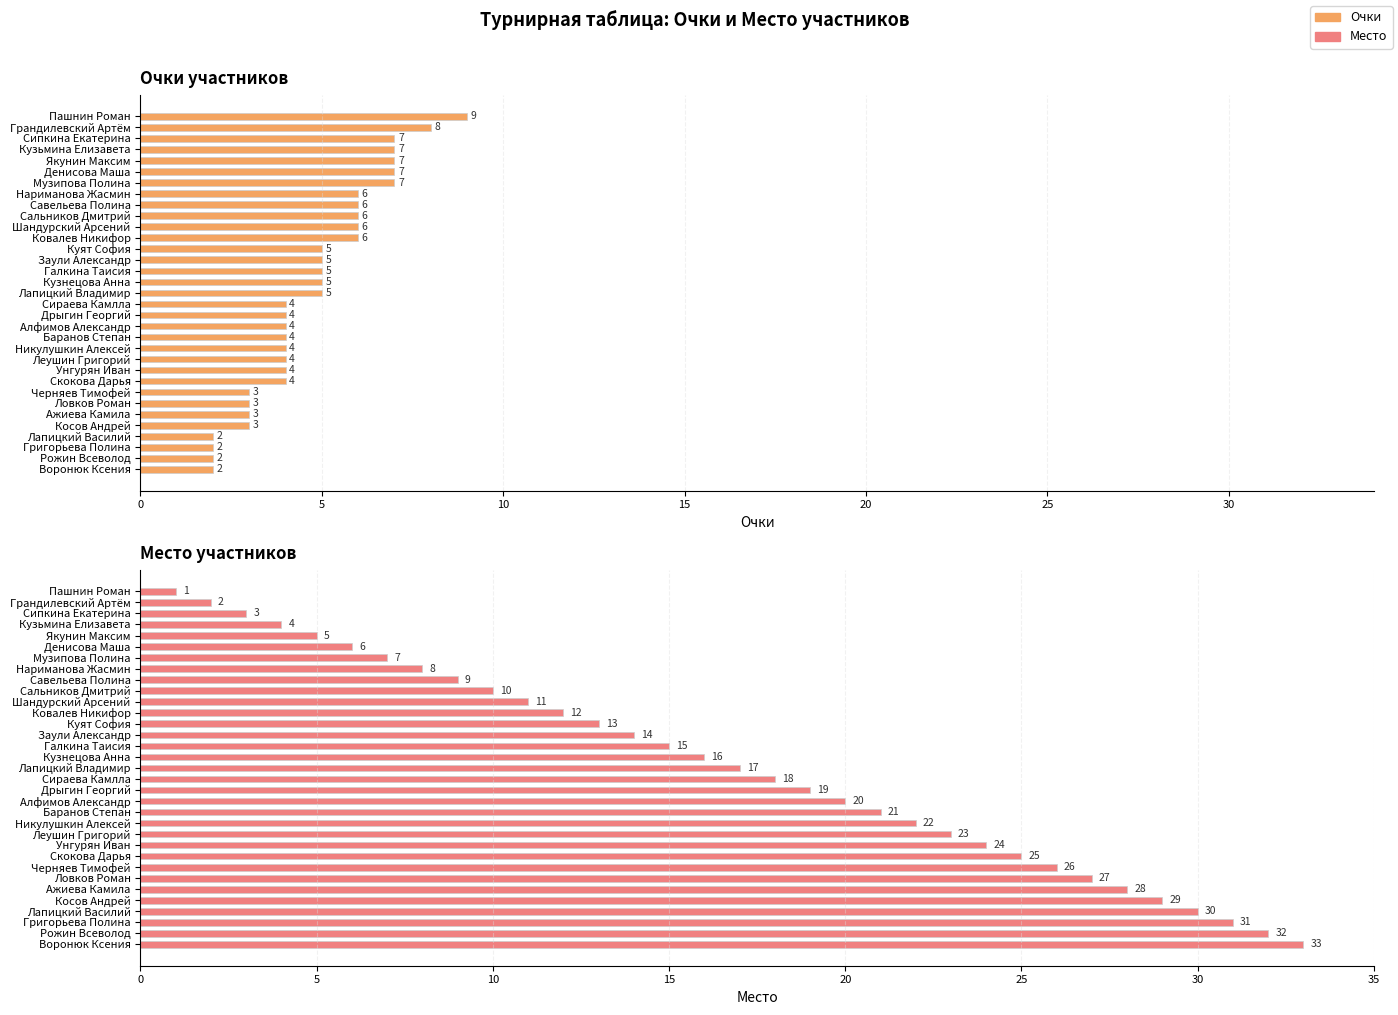

List the series in order of their overall mean, highest first.

Место, Очки